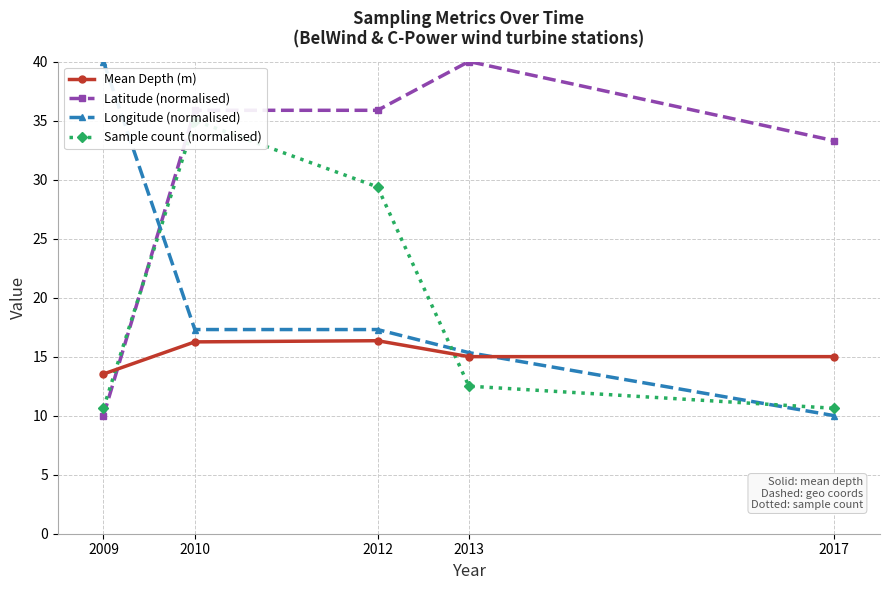

What is the difference between the maximum and minimum values in the Sample count (normalised) series?

24.4